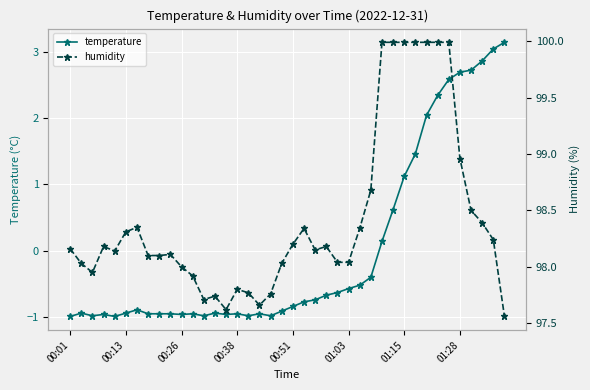

True or false: temperature has a value of -1.0 at 01:03.

False